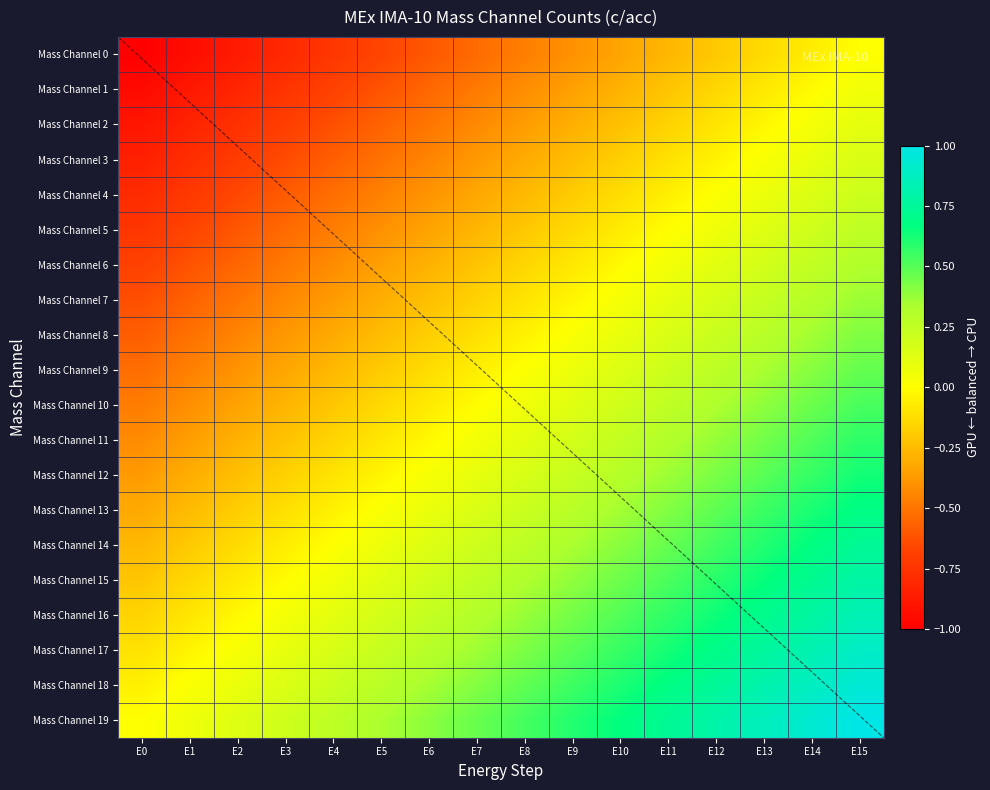

True or false: Mass Channel 1 has a value of -0.7 at E4.

True